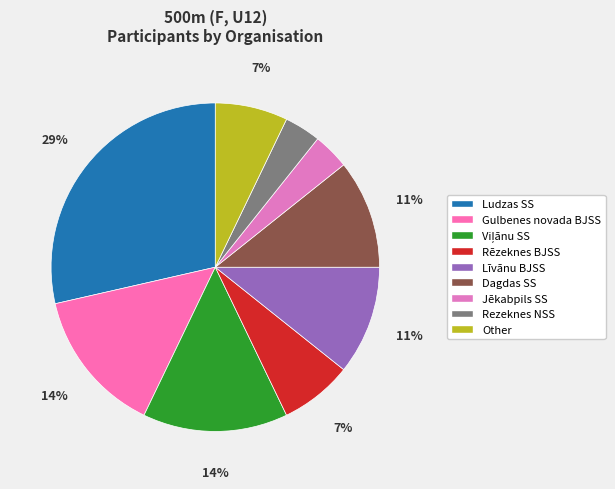

Which category has the smallest portion of the pie?

Jēkabpils SS